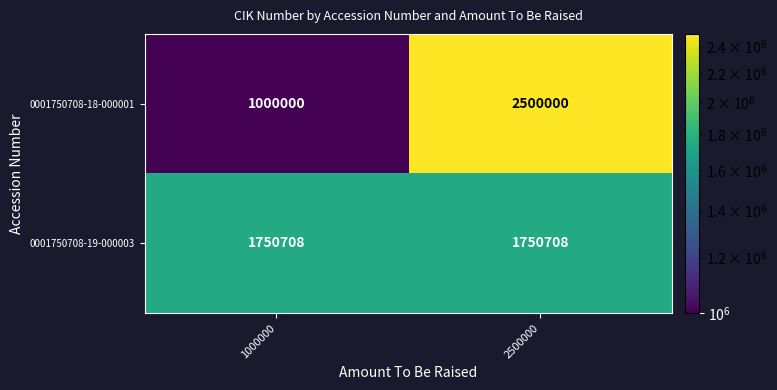

Which category has the lowest value across all series?

1000000